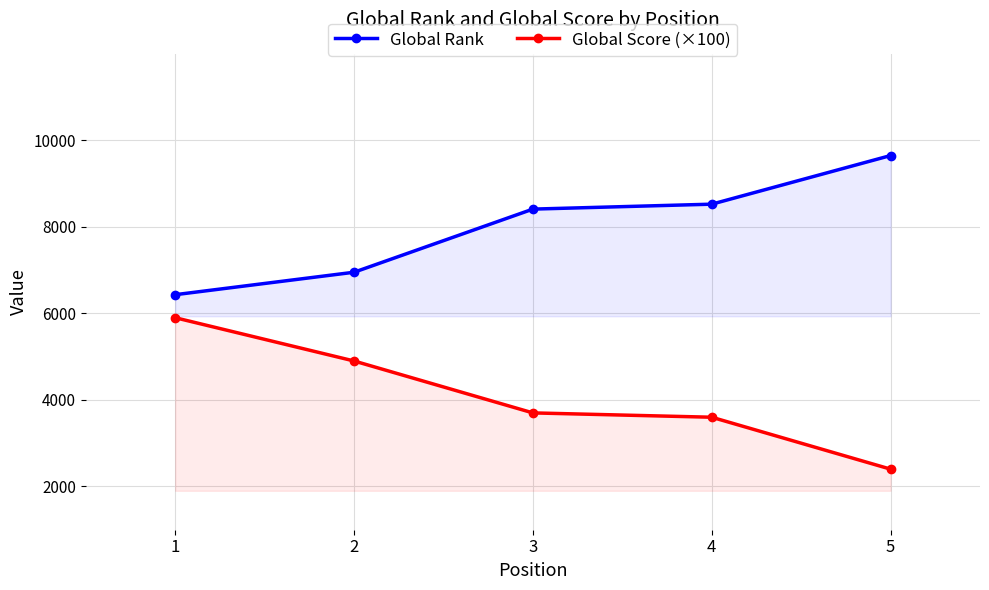

Where does the Global Score (×100) series first go above 3700?

1